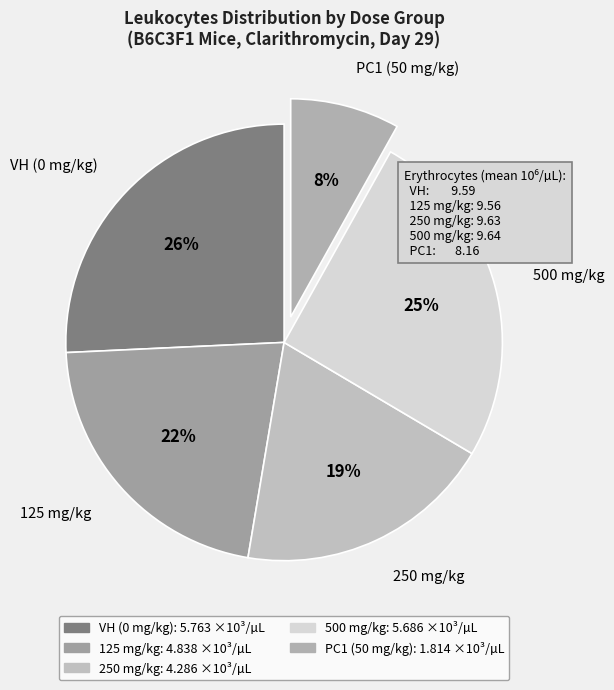

How many segments does this pie chart have?

5